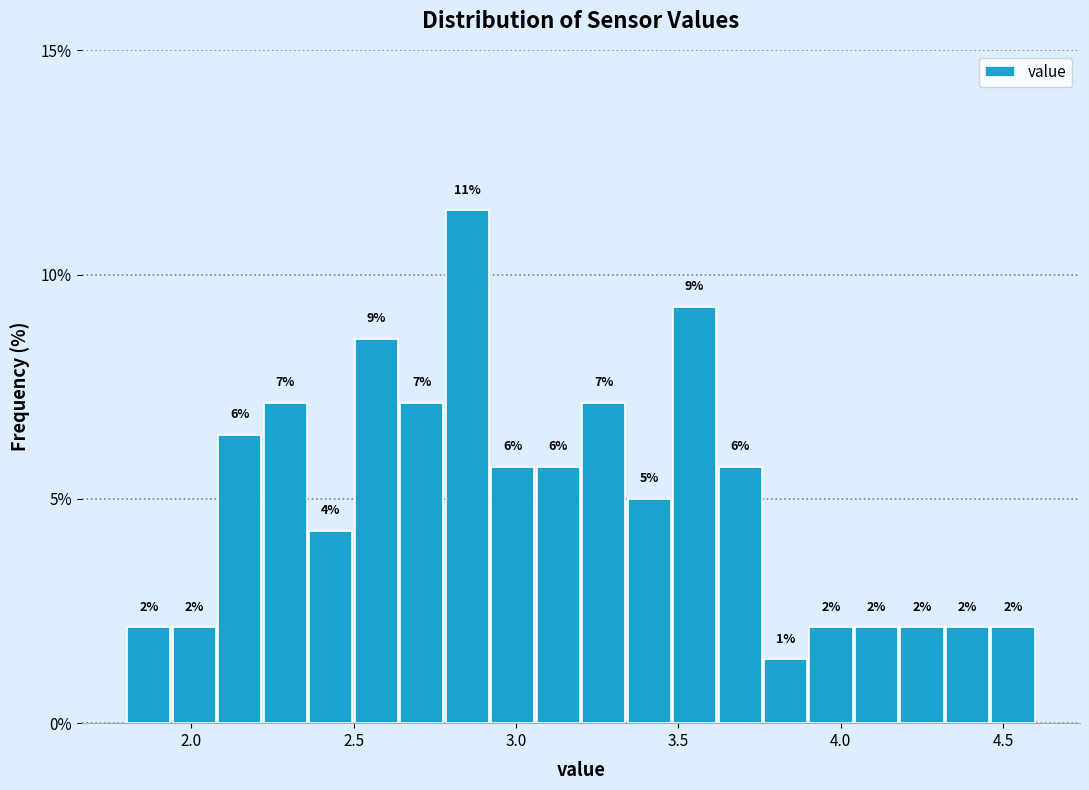

Around what value on the x-axis is the tallest bar? Give the approximate position of its centre, as read against the axis.

2.85